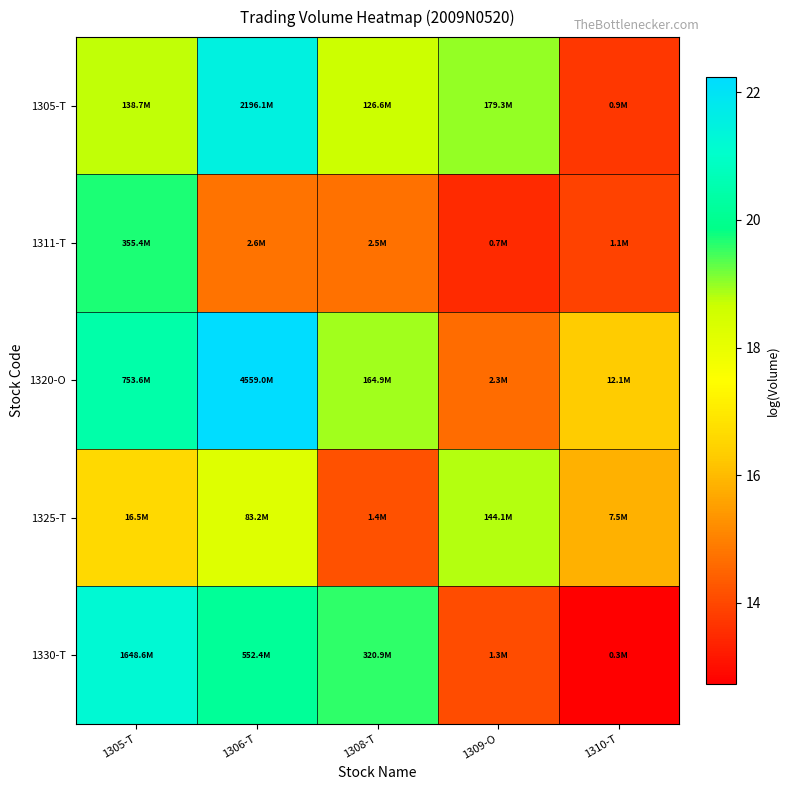

Which series has the largest total across all categories?

1320-O